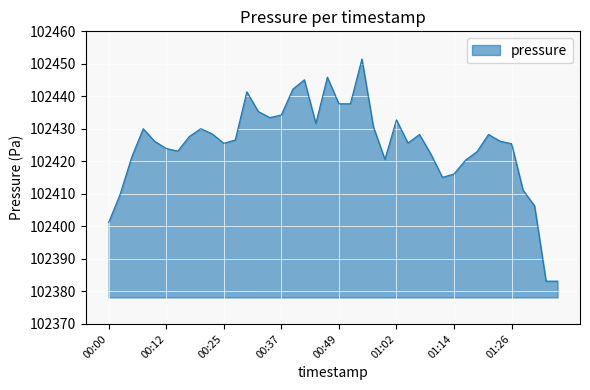

What is the difference between the maximum and minimum values?

68.3